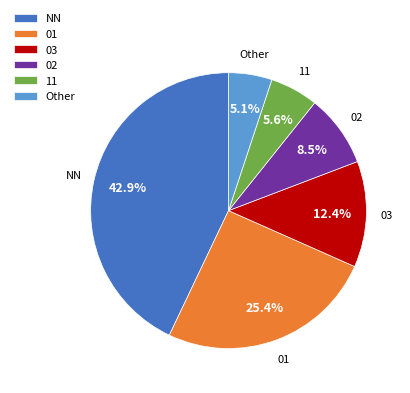

Does NN account for over 50% of the chart?

No